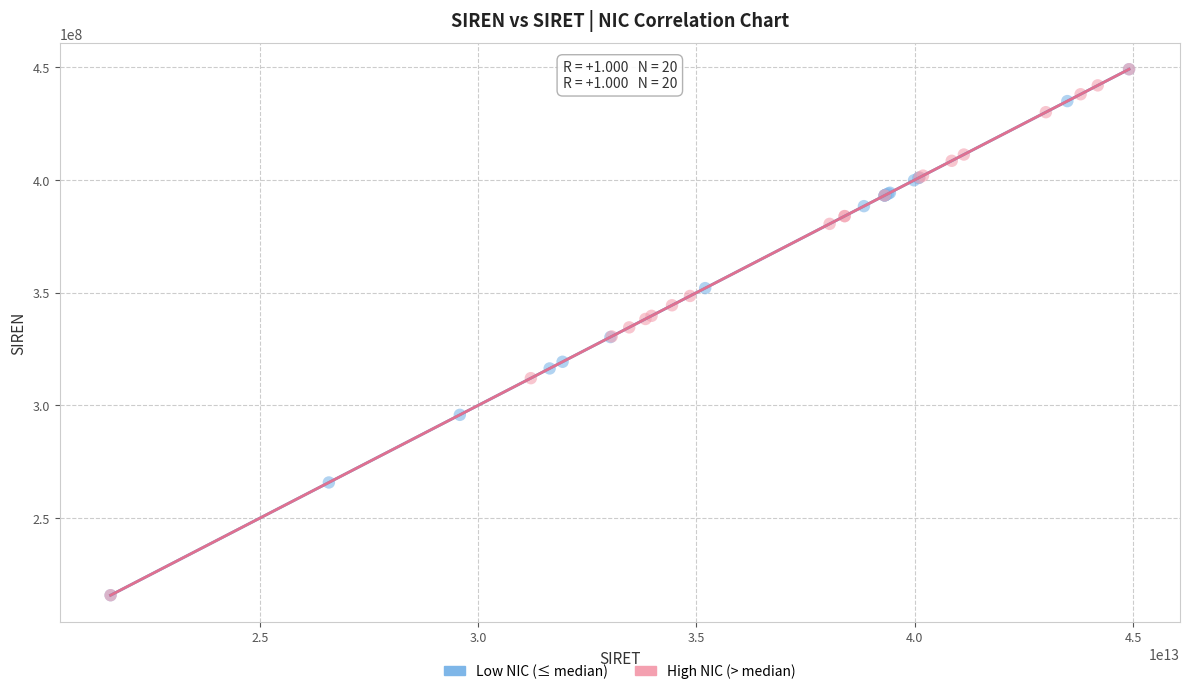

Which series has the largest Y range (max minus min)?

High NIC (> median)